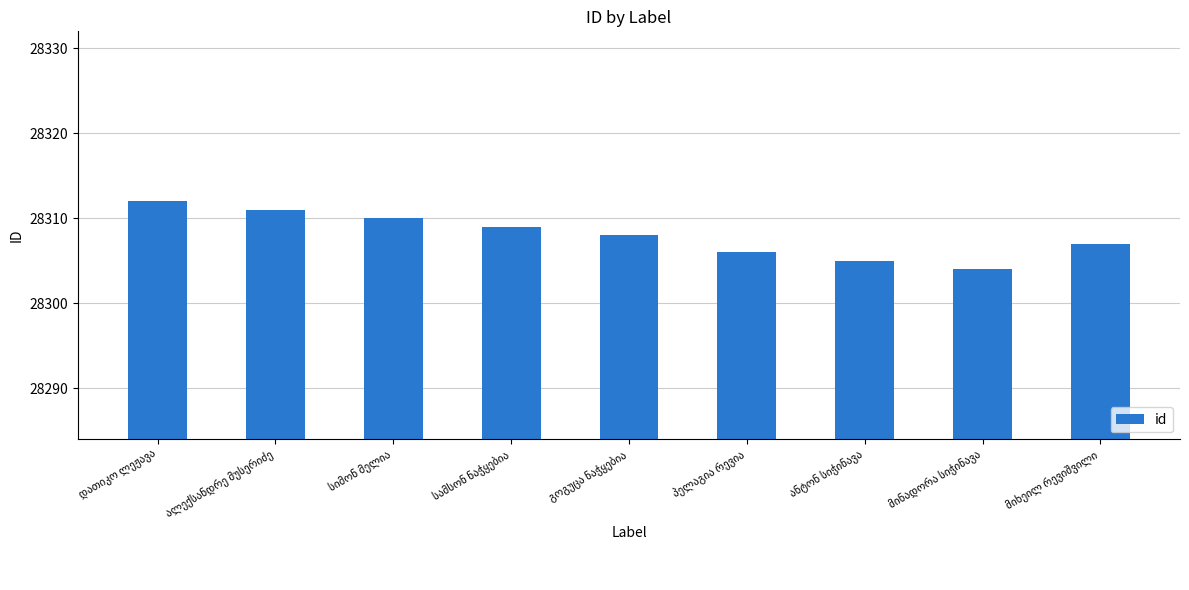

What is the greatest value displayed?

28312